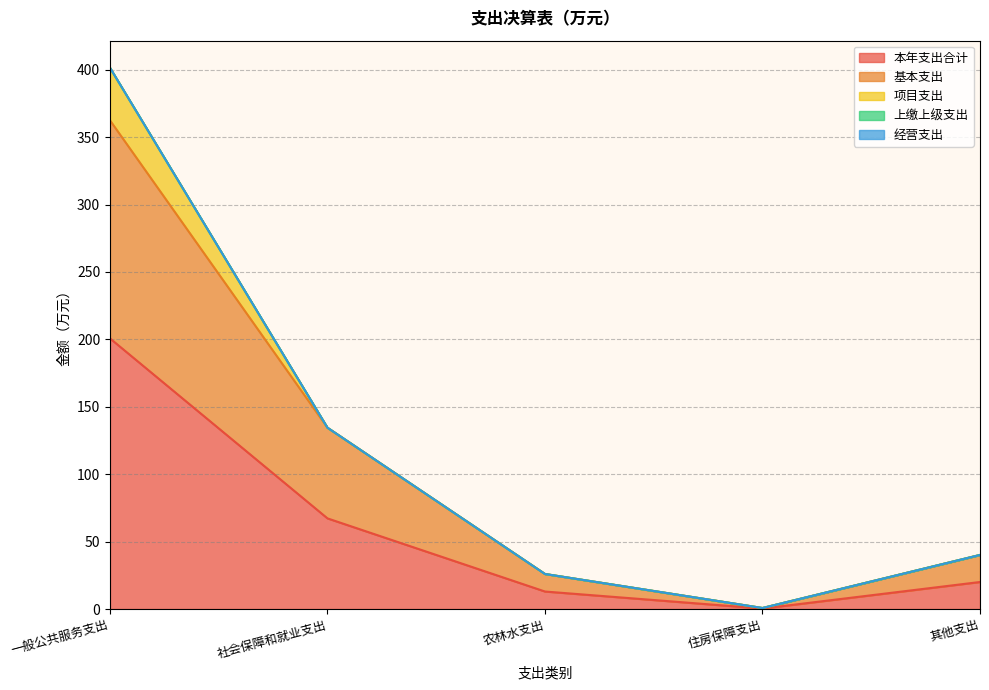

Is the value of 上缴上级支出 at 住房保障支出 greater than the value of 本年支出合计 at 其他支出?

No